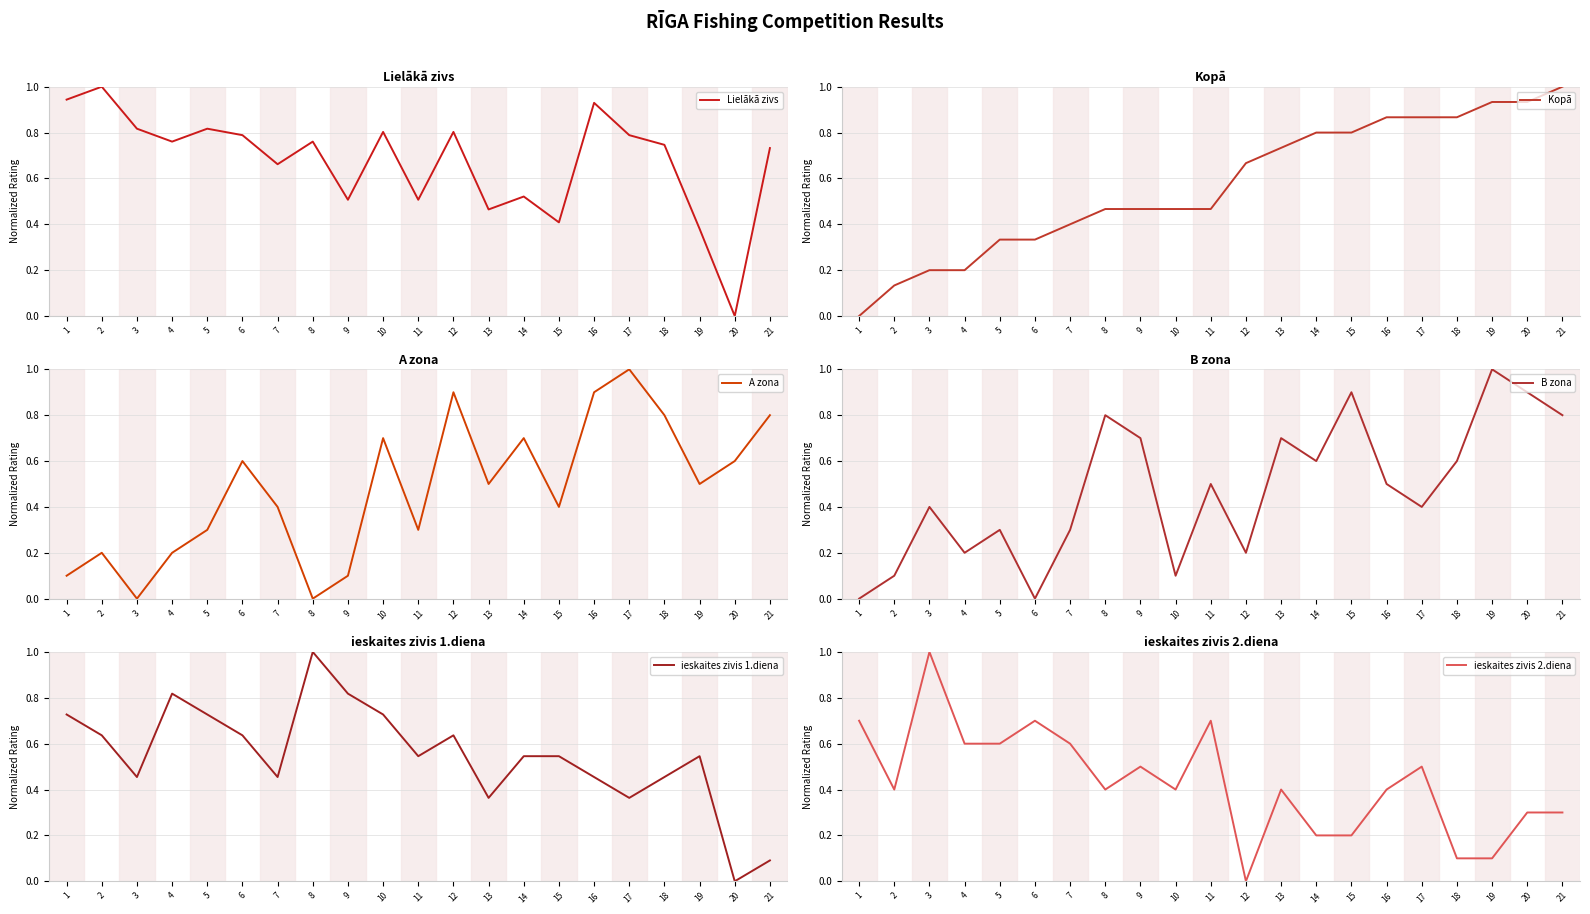

What is the sum of all A zona values?

10.0